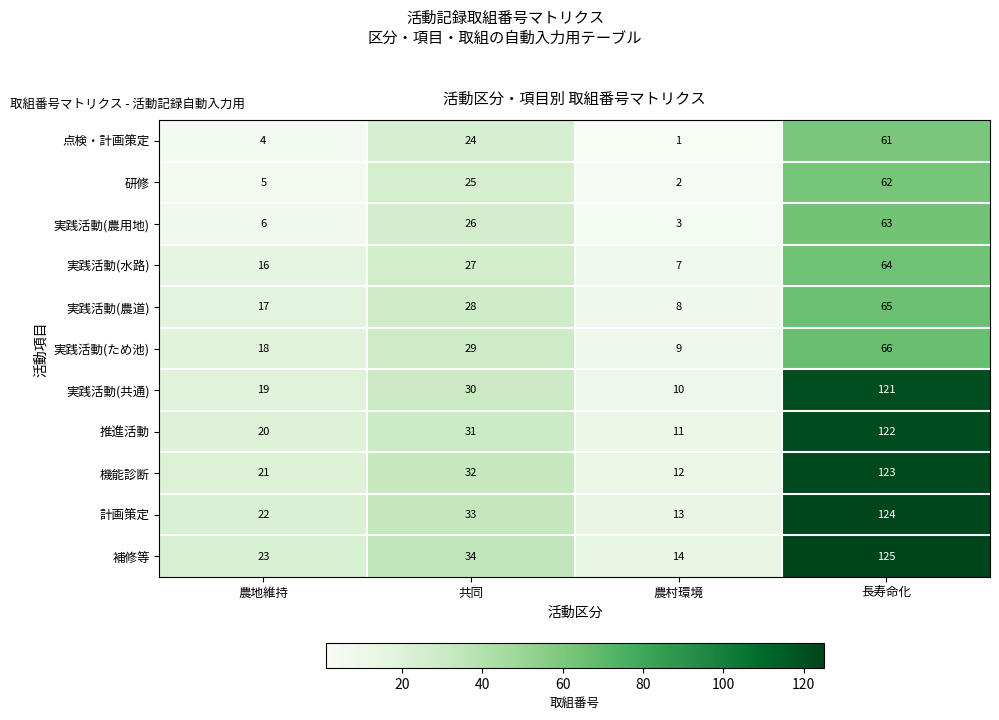

Where is 推進活動 nearest to the value 66?

共同